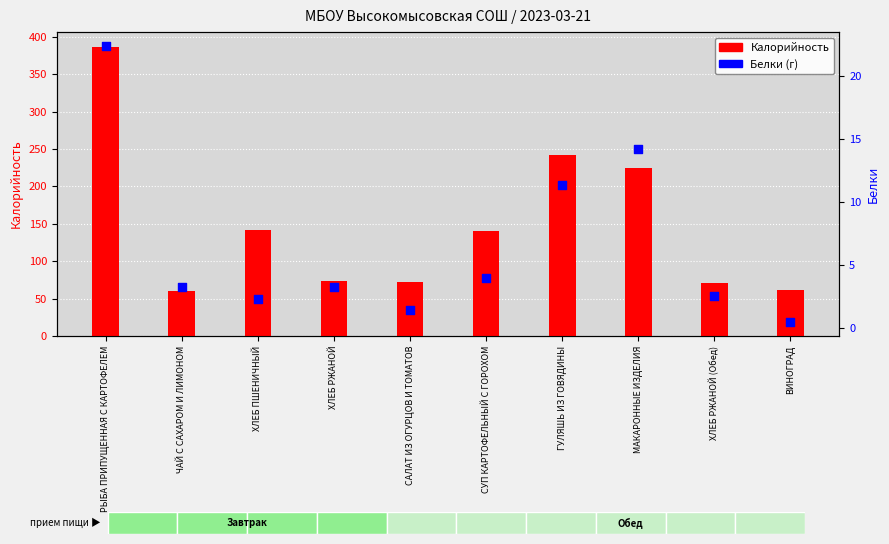

Which series contains the lowest Y value?

Белки